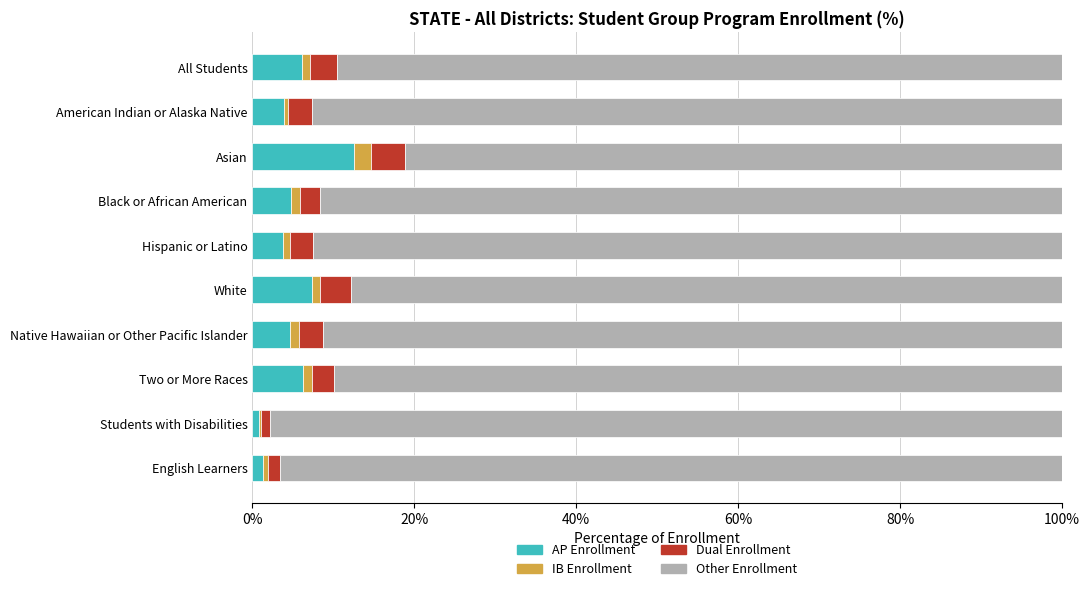

What is the highest value of the AP Enrollment series?

12.6